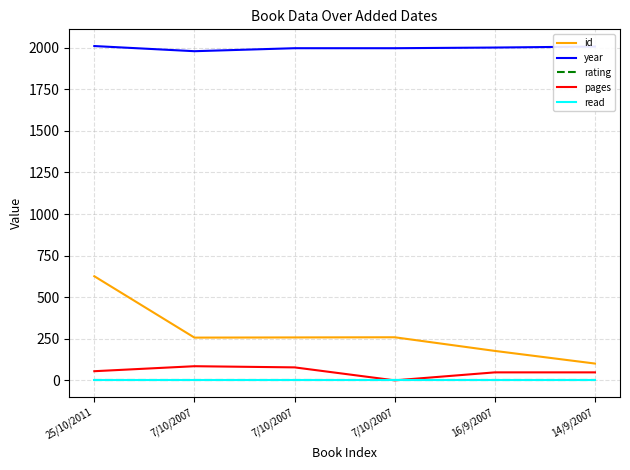

Is the value of rating at 16/9/2007 greater than the value of year at 7/10/2007?

No